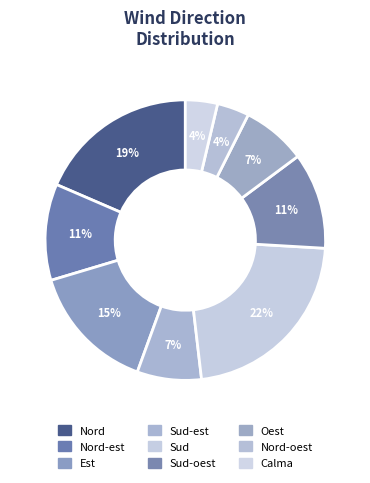

What percentage do Sud and Nord-oest together represent?

25.9%